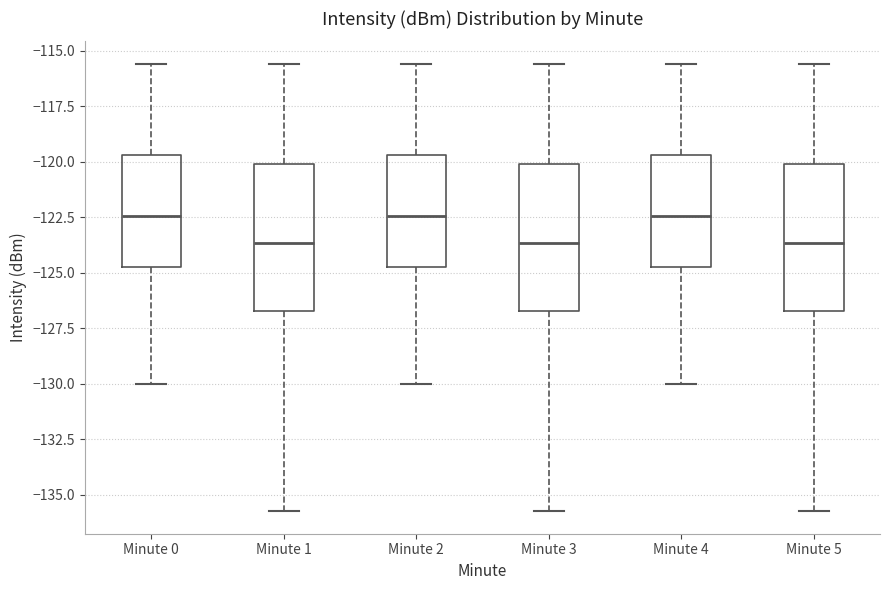

Reading left to right, transcribe this box plot: for each box, give where its median line is, the range the box spans, and where its two whiskers end, as read against the y-axis. The values are not printed on the chart, so give them approximately, as read against the axis.

Minute 0: median -122.5, box -124.5 to -119.5, whiskers -130.0 to -115.5
Minute 1: median -123.5, box -126.5 to -120.0, whiskers -135.5 to -115.5
Minute 2: median -122.5, box -124.5 to -119.5, whiskers -130.0 to -115.5
Minute 3: median -123.5, box -126.5 to -120.0, whiskers -135.5 to -115.5
Minute 4: median -122.5, box -124.5 to -119.5, whiskers -130.0 to -115.5
Minute 5: median -123.5, box -126.5 to -120.0, whiskers -135.5 to -115.5